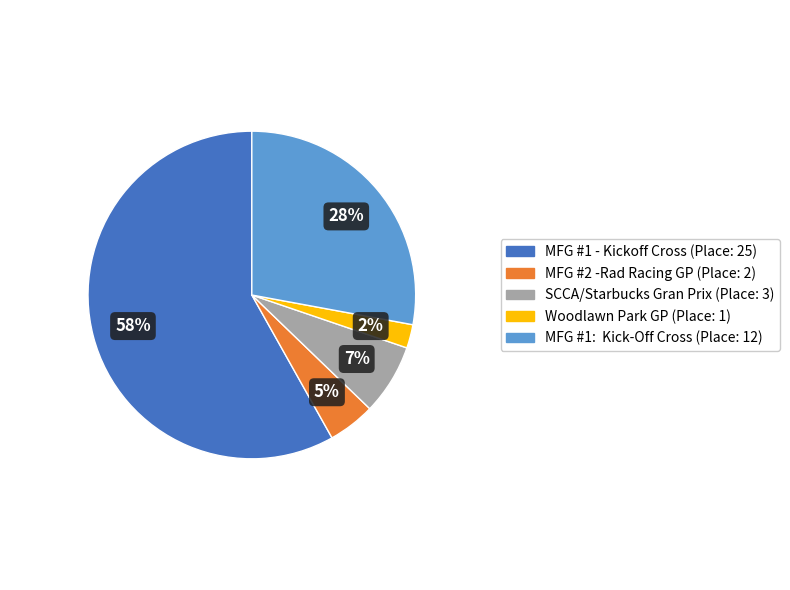

Which has a higher value, SCCA/Starbucks Gran Prix or MFG #2 -Rad Racing GP?

SCCA/Starbucks Gran Prix